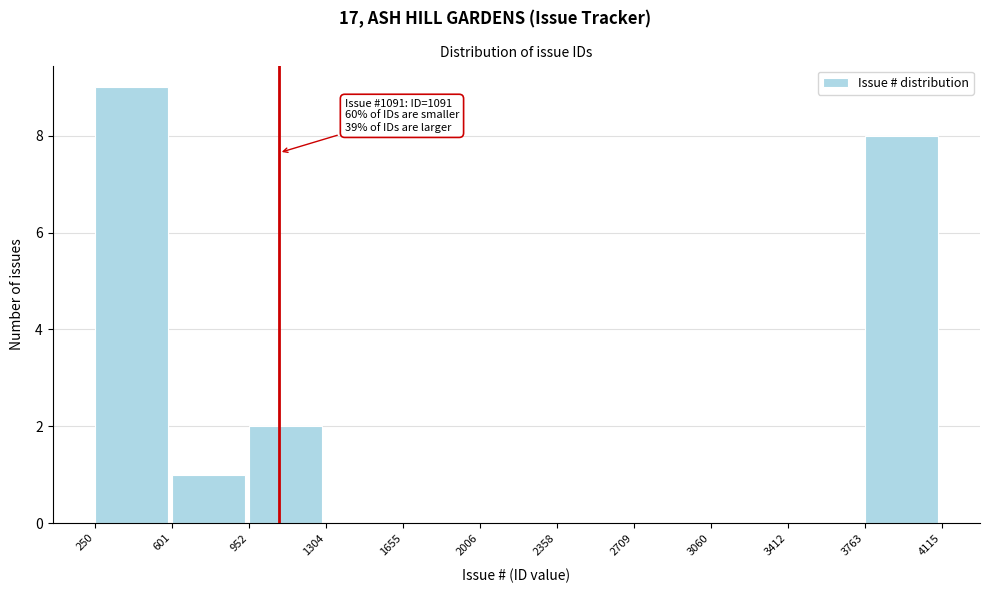

Which range on the x-axis has the tallest bar?

250 to 601